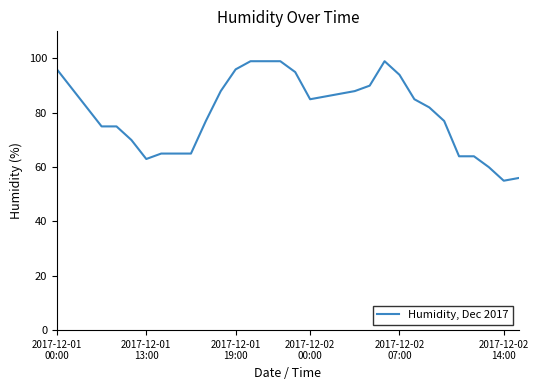

What is the greatest value displayed?

99